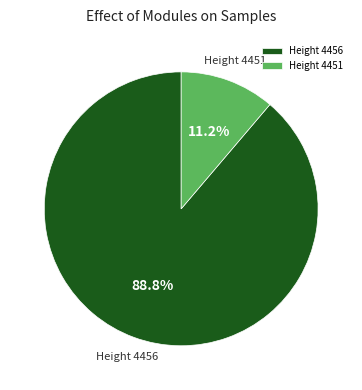

Rank the categories by value from highest to lowest.

Height 4456, Height 4451